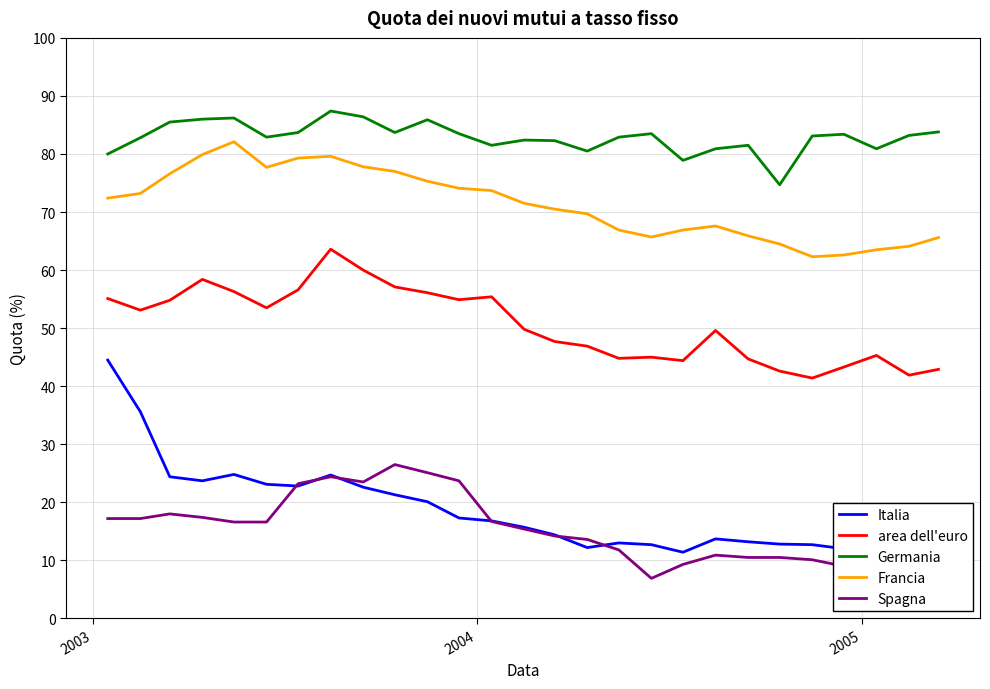

What is the lowest value of the area dell'euro series?

41.4